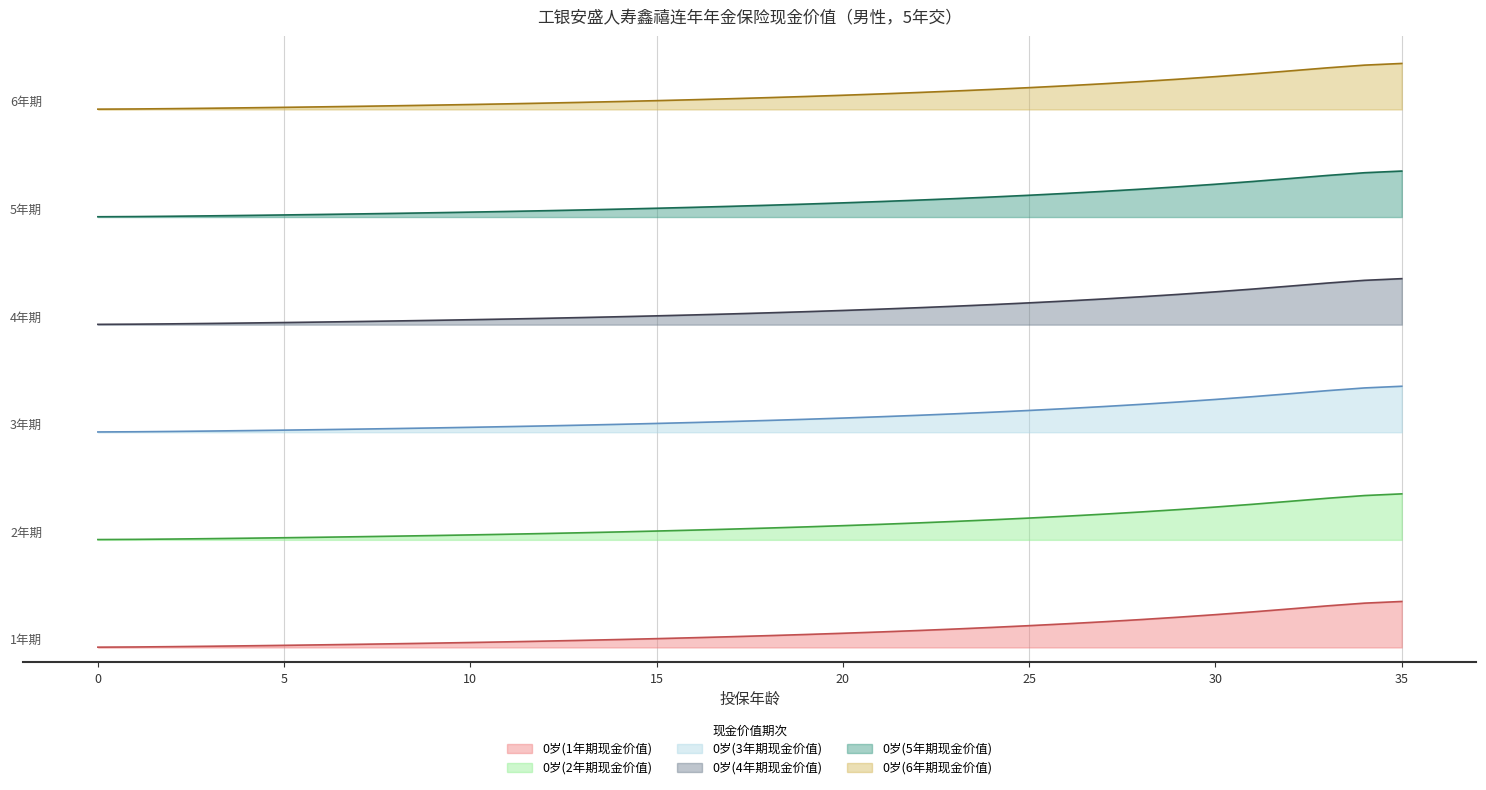

Does the chart display data point markers on the line(s)?

No